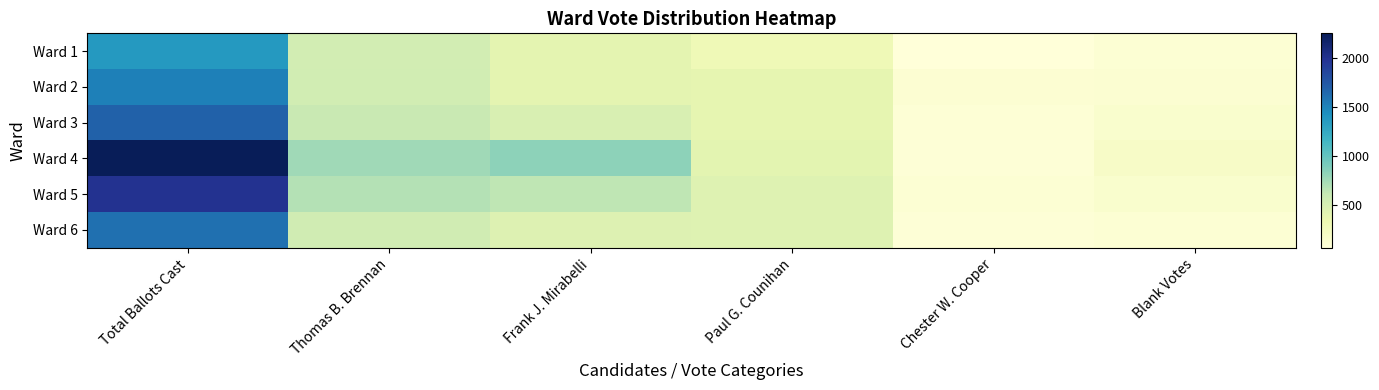

How many data points does each series have?

6